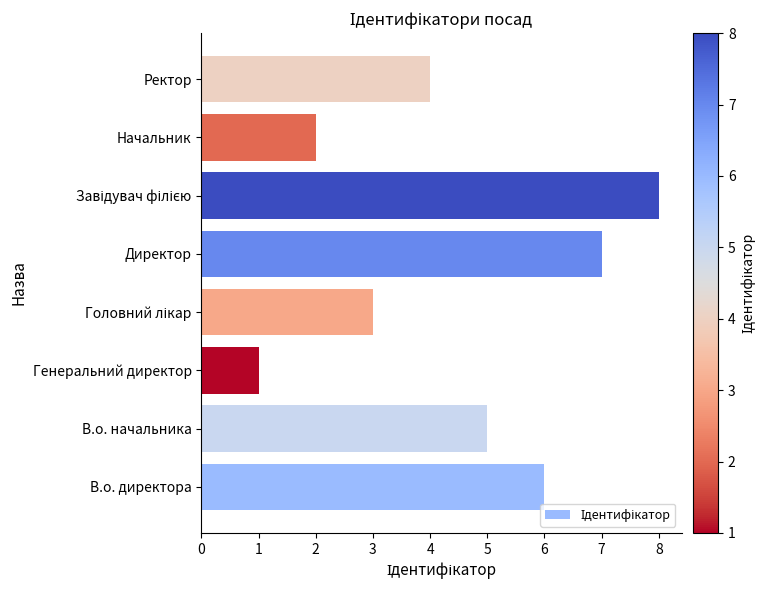

Which has a higher value, Директор or В.о. начальника?

Директор